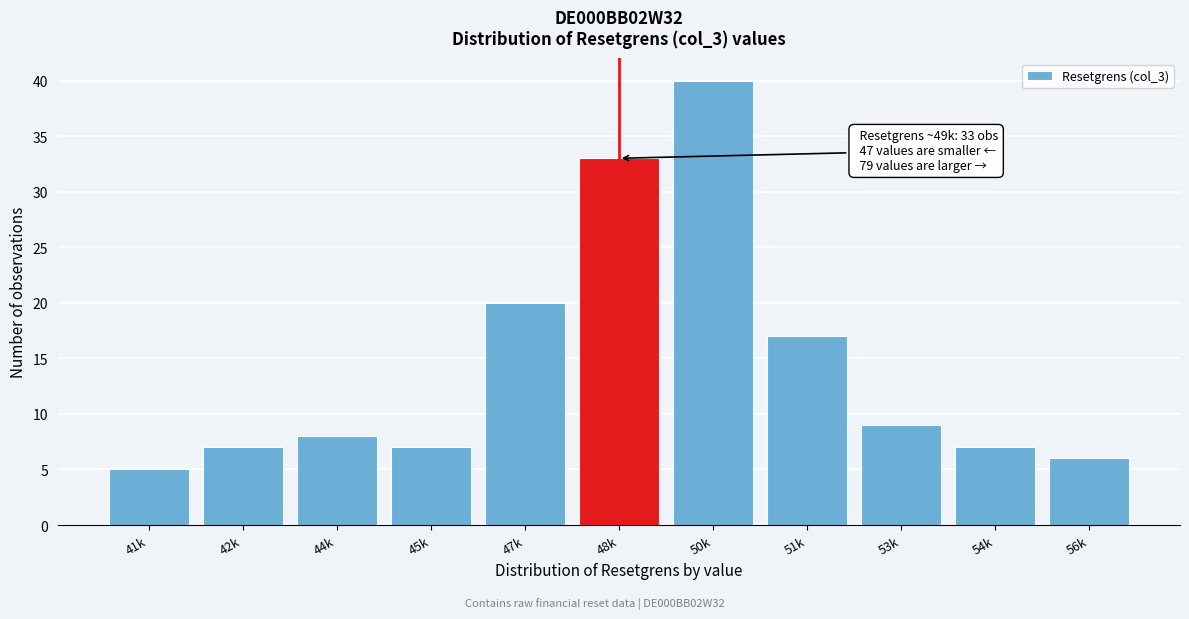

Reading left to right, what are all the values shown in this chart?

41k=5	42k=7	44k=8	45k=7	47k=20	48k=33	50k=40	51k=17	53k=9	54k=7	56k=6